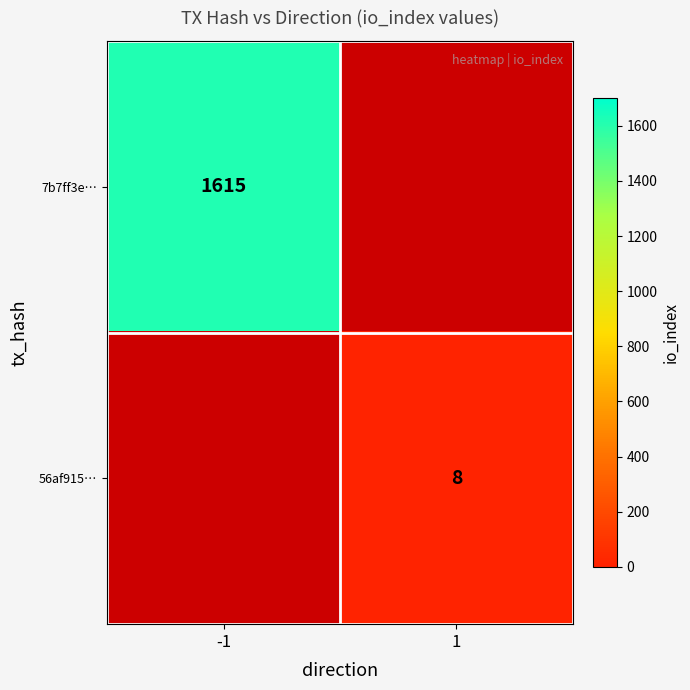

Is the value of 56af915… at 1 greater than the value of 7b7ff3e… at -1?

No